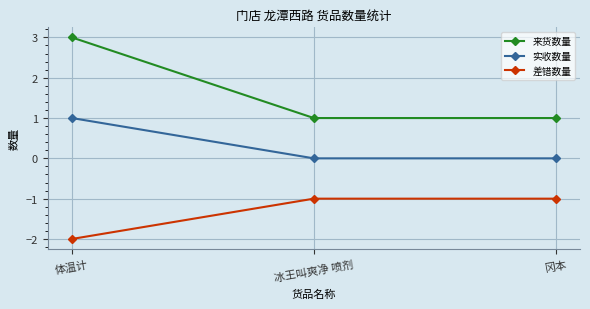

Count the 实收数量 values in the range 0 to 1.

3